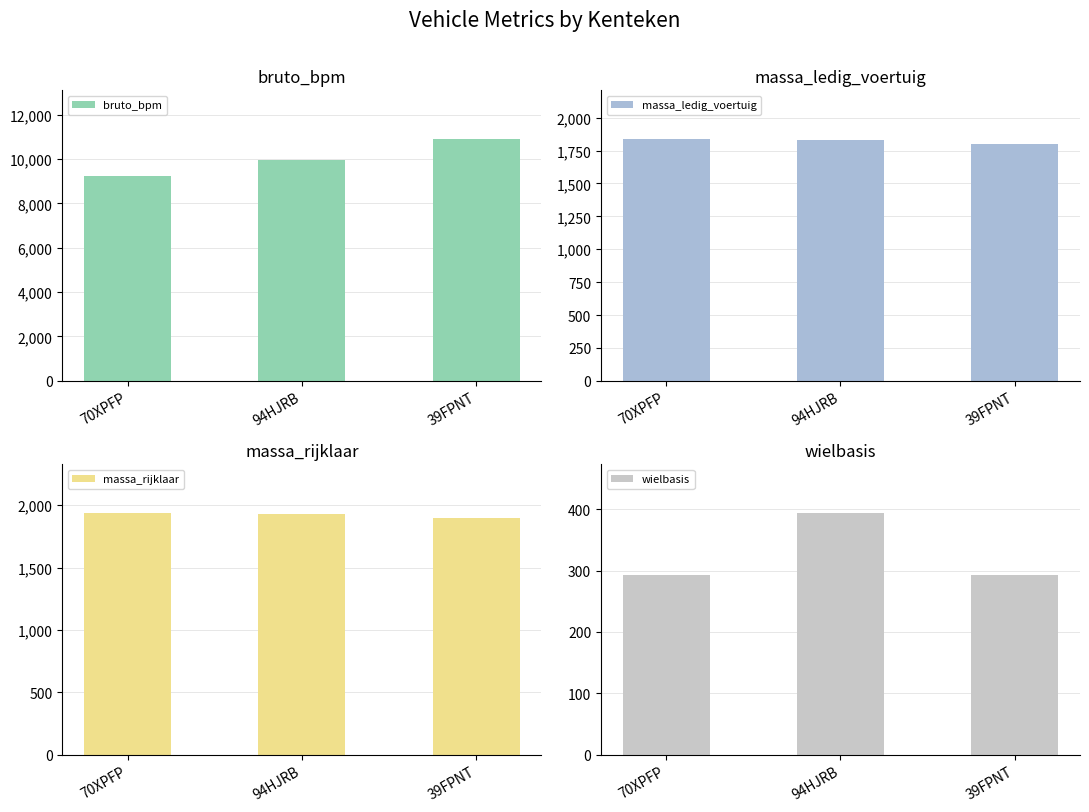

What is the spread (max minus min) of values at 39FPNT?

10619